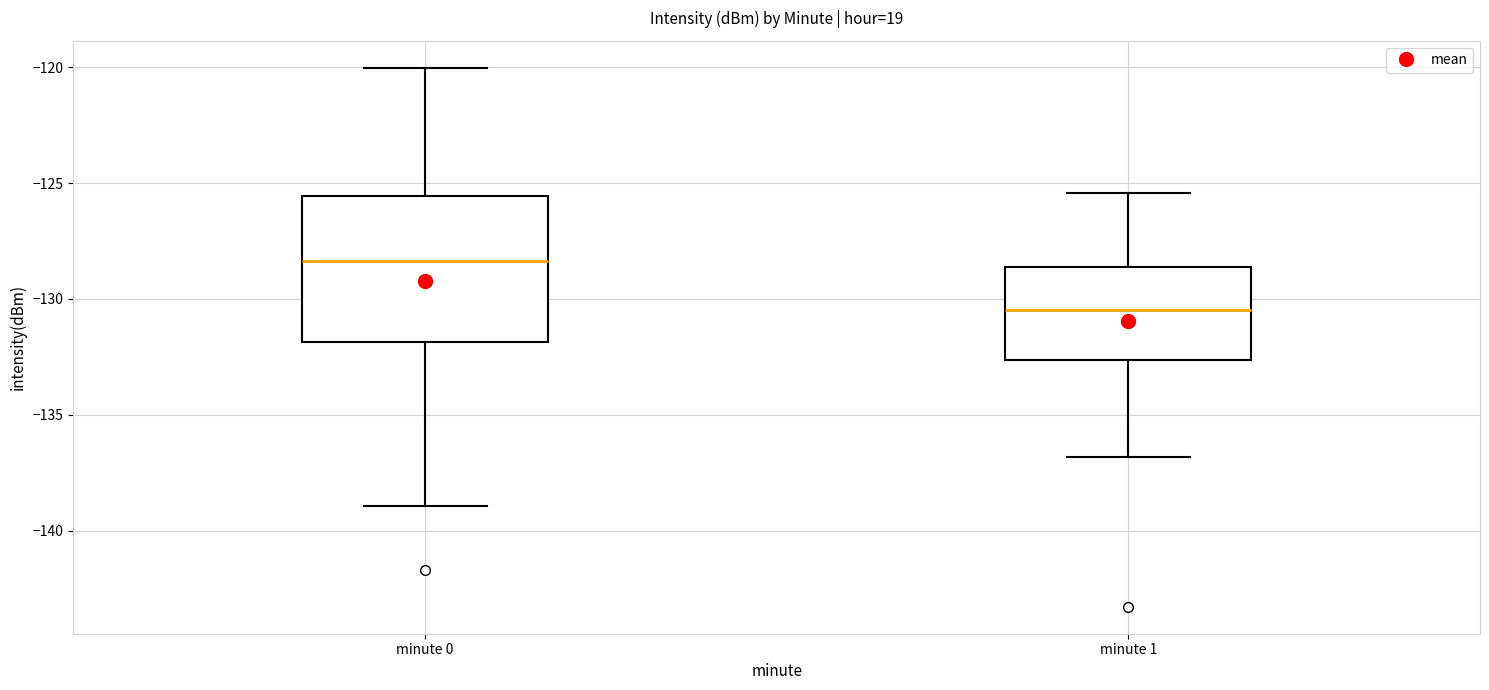

Which box has the lowest median line?

minute 1